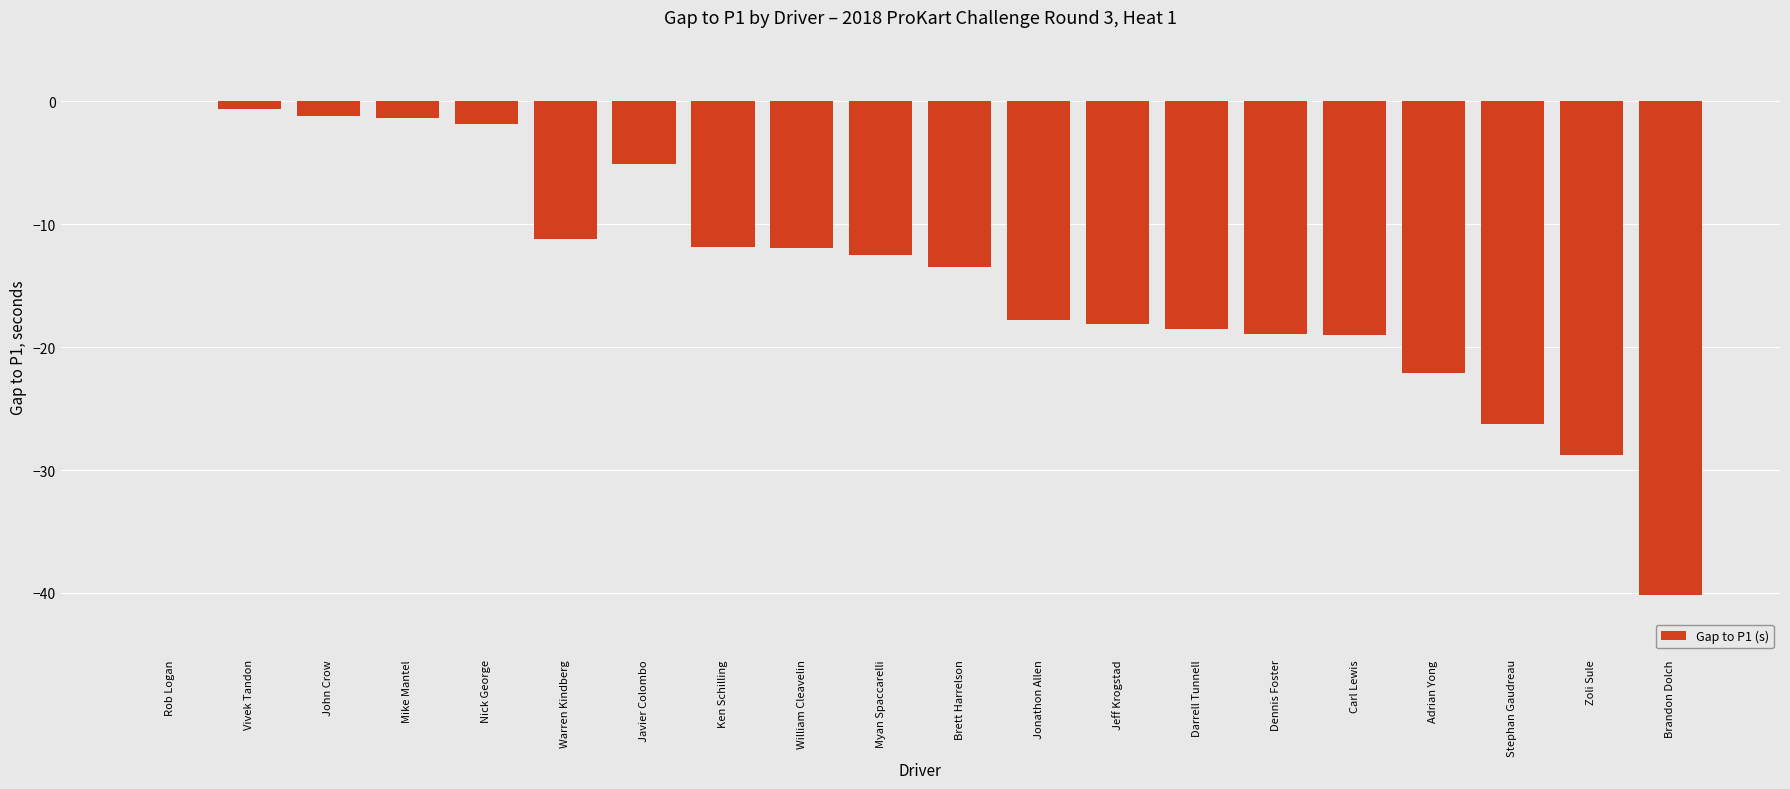

Is it true that the value at Warren Kindberg is -11.2?

True